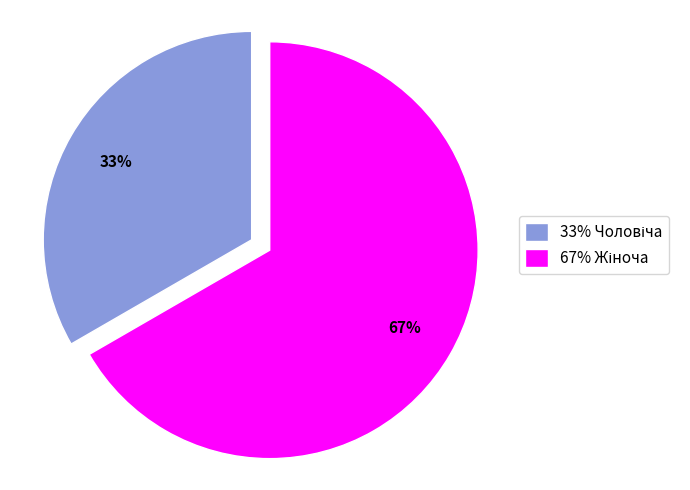

Does any single category account for the majority?

Yes